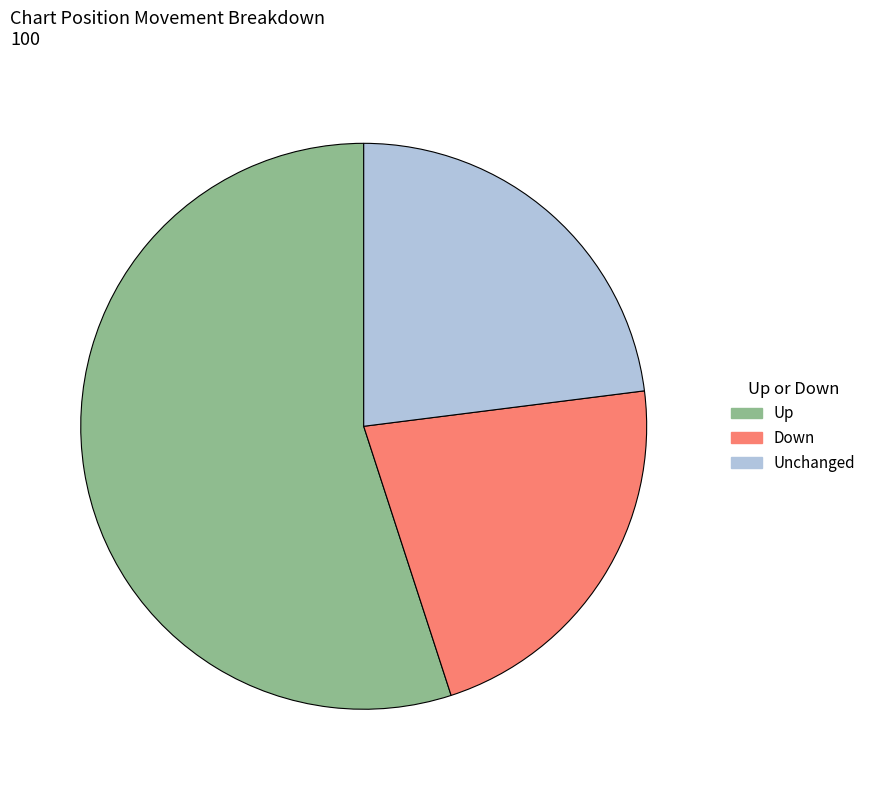

Is Up the majority of the pie?

Yes